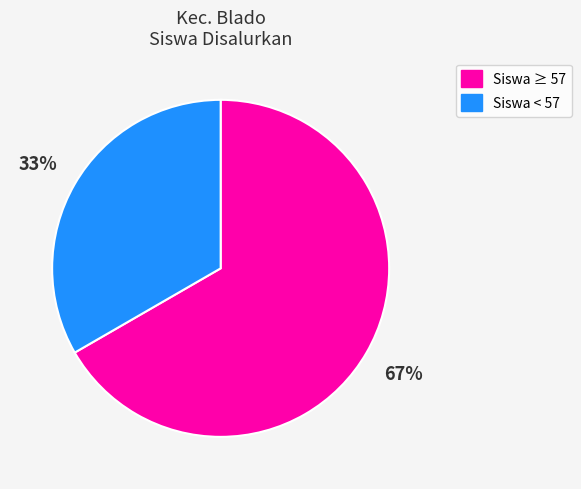

How many segments does this pie chart have?

2